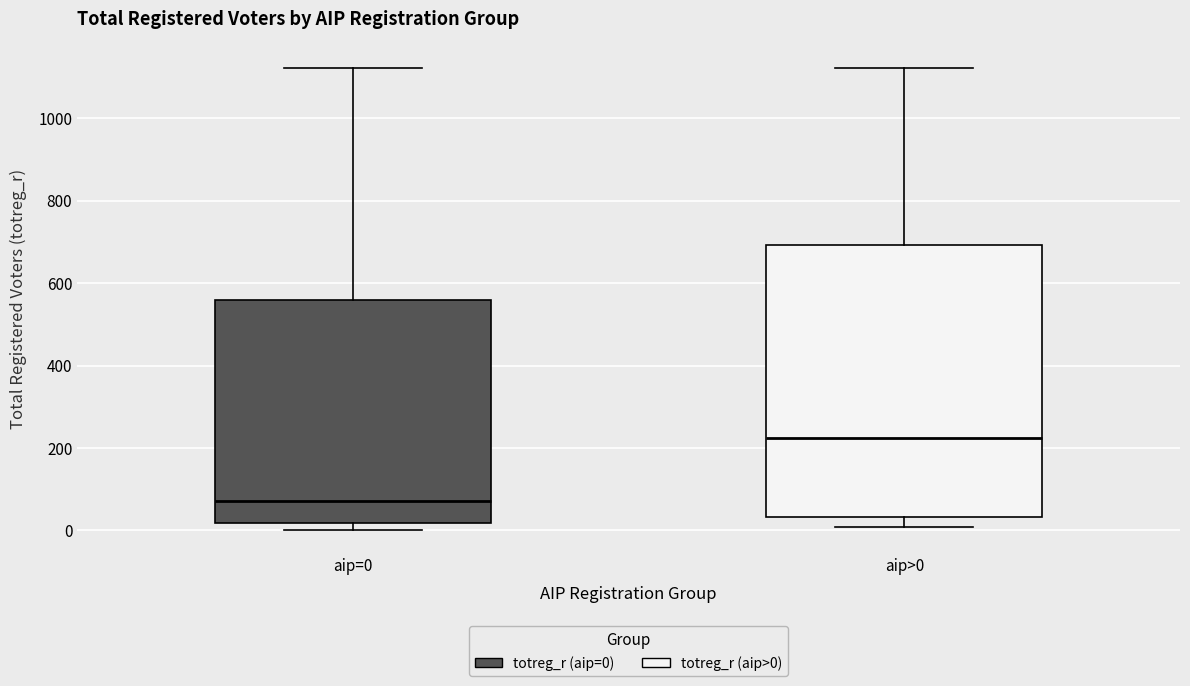

Reading left to right, read every box against the y-axis: the position of its median line, the range the box covers, and the ends of its whiskers. The values are not printed on the chart, so give them approximately, as read against the axis.

aip=0: median 80, box 20 to 560, whiskers 0 to 1120
aip>0: median 220, box 40 to 700, whiskers 0 to 1120